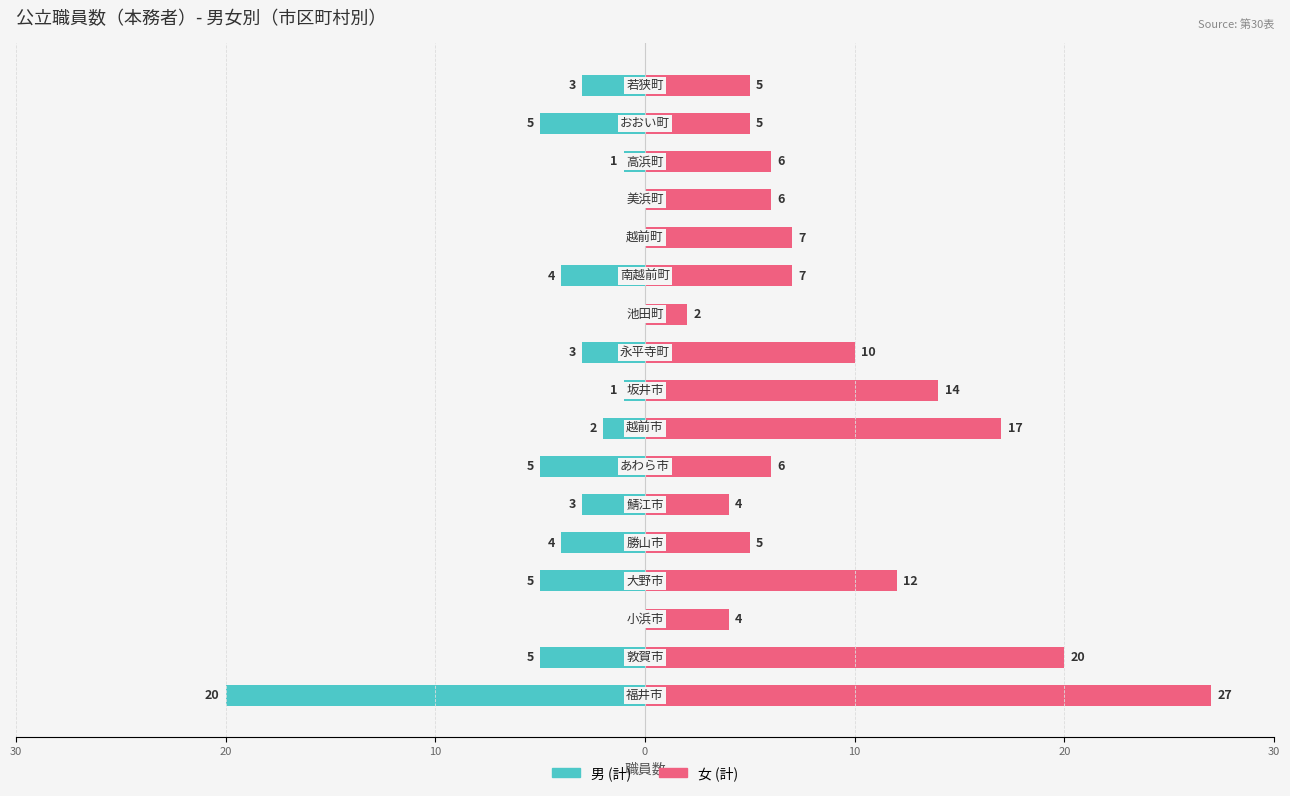

Are the bars grouped side by side (vs. stacked)?

Yes